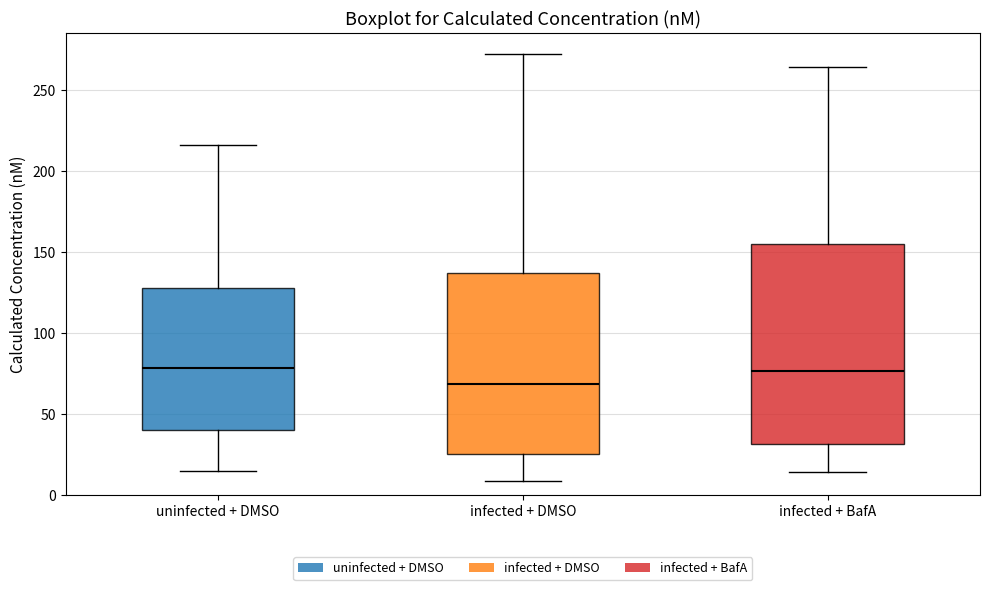

Comparing the boxes themselves (not the whiskers), which one is the tallest?

infected + BafA